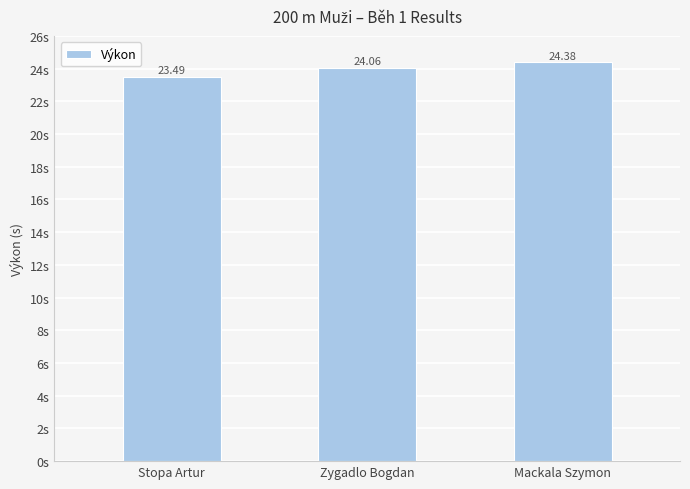

What is the difference between the values at Zygadlo Bogdan and Stopa Artur?

0.6